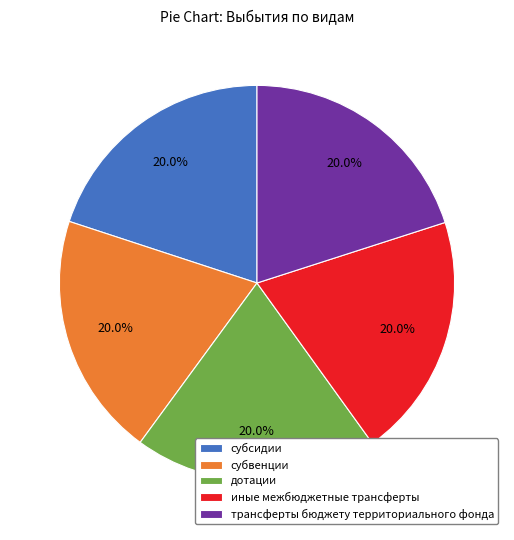

Is the sum of дотации and субвенции greater than half?

No